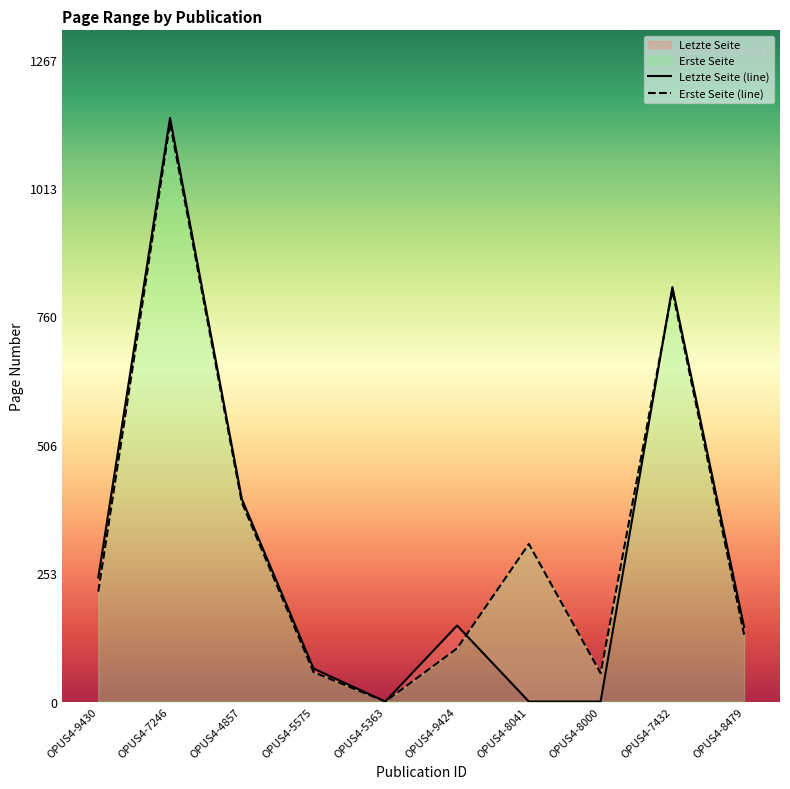

True or false: Erste Seite has more than 2 points higher than both neighbors.

True